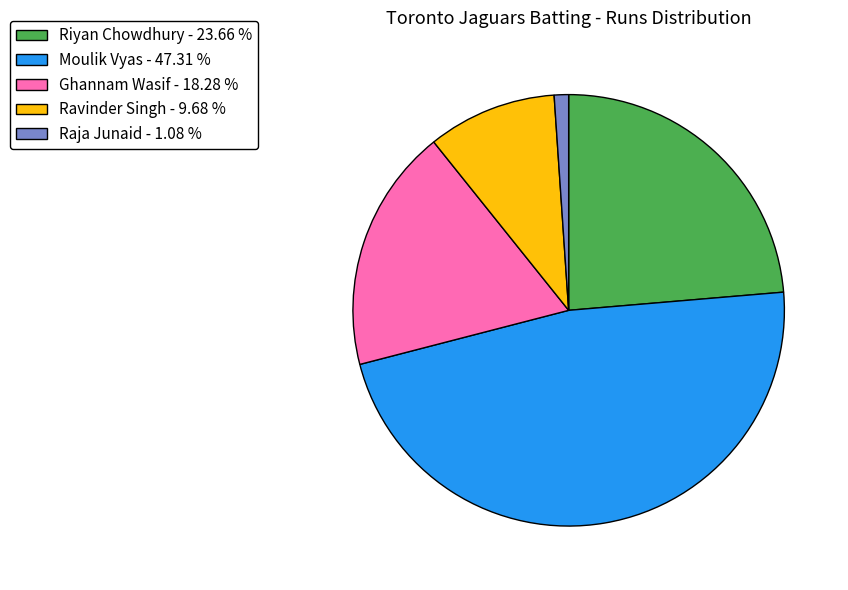

Between Raja Junaid - 1.08 % and Riyan Chowdhury - 23.66 %, which is larger?

Riyan Chowdhury - 23.66 %